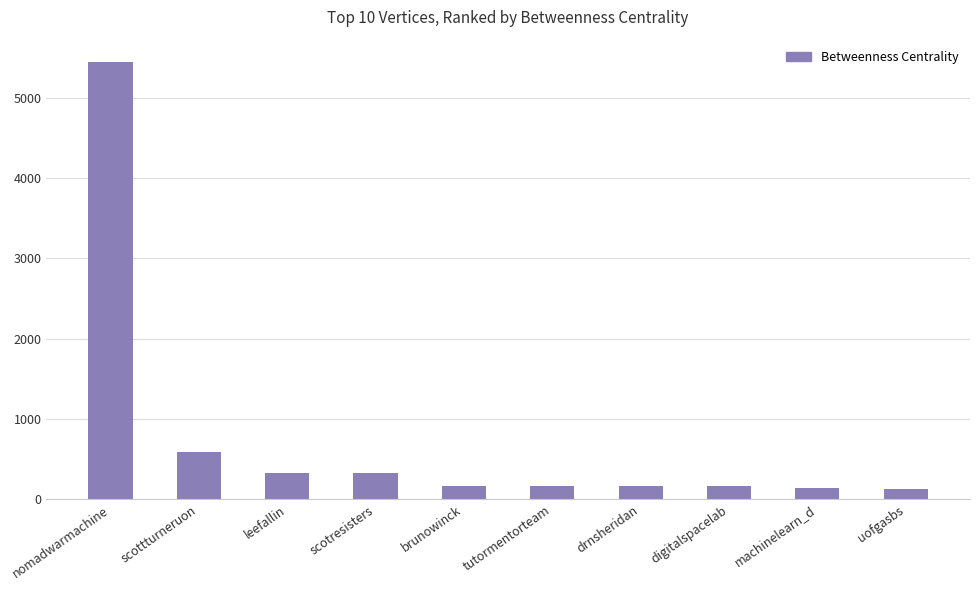

What is the ratio of the value at uofgasbs to the value at machinelearn_d?

0.9